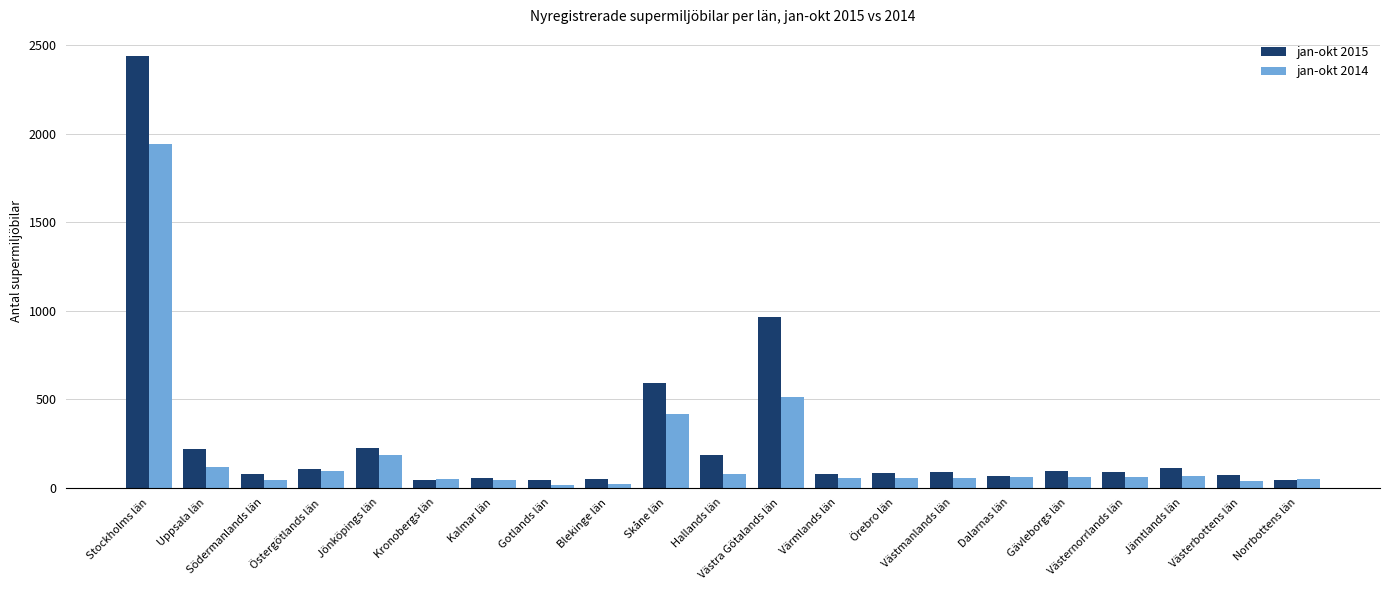

How many bars are there in total?

42